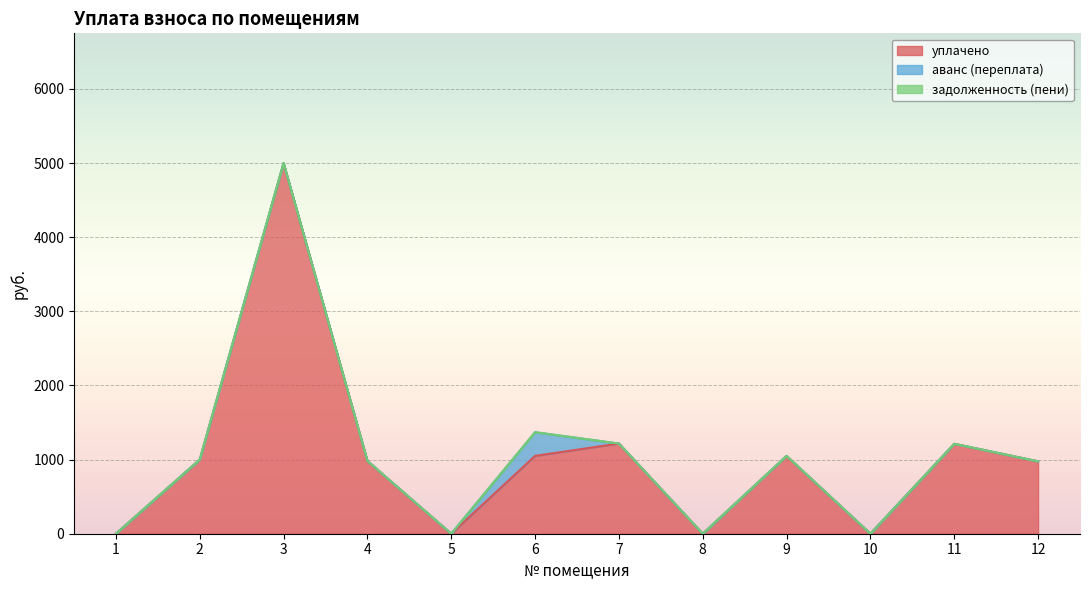

True or false: аванс (переплата) has more than 0 points higher than both neighbors.

True